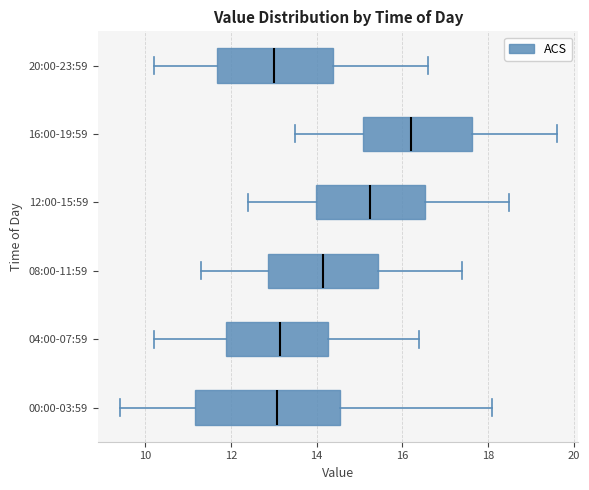

Where is the right edge of the box for 16:00-19:59 on the x-axis? The values are not printed on the chart, so give them approximately, as read against the axis.

17.6